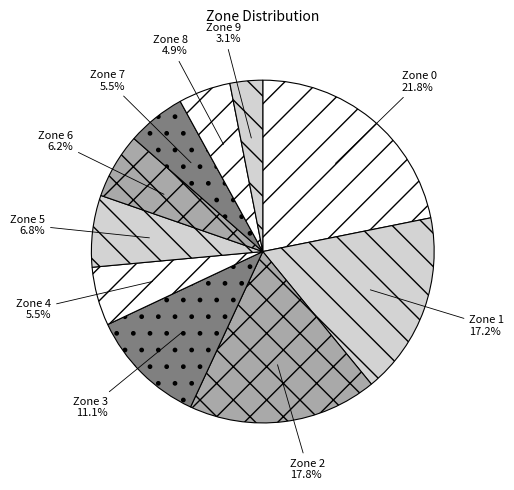

Combined, do Zone 1 and Zone 7 account for over 50%?

No